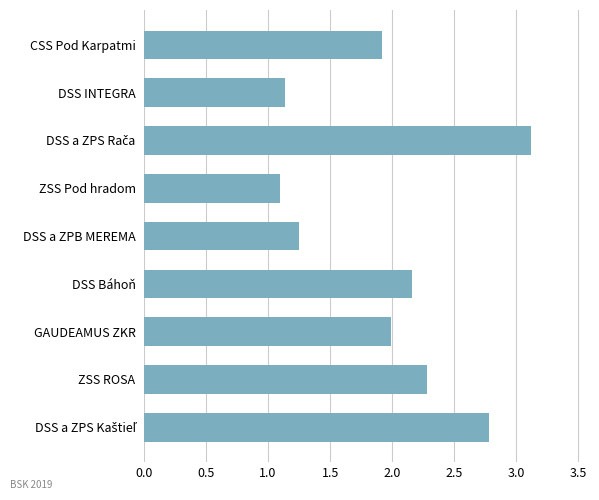

The value at ZSS Pod hradom is 0.4. True or false?

False